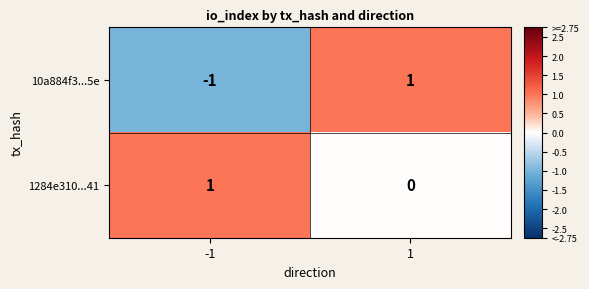

The 10a884f3...5e series shows 1 at 1. True or false?

True